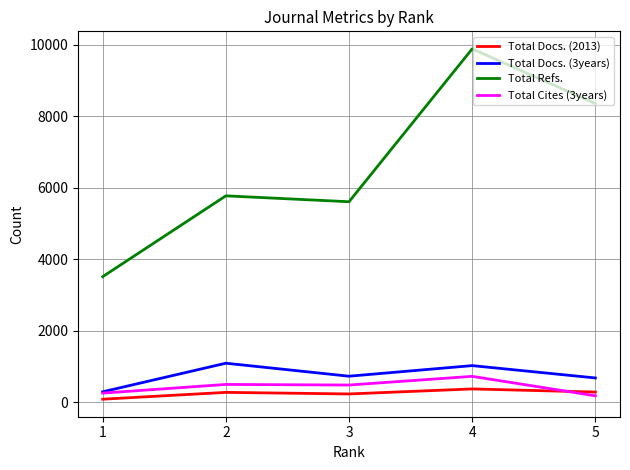

Is this an area chart (filled region under the line)?

No